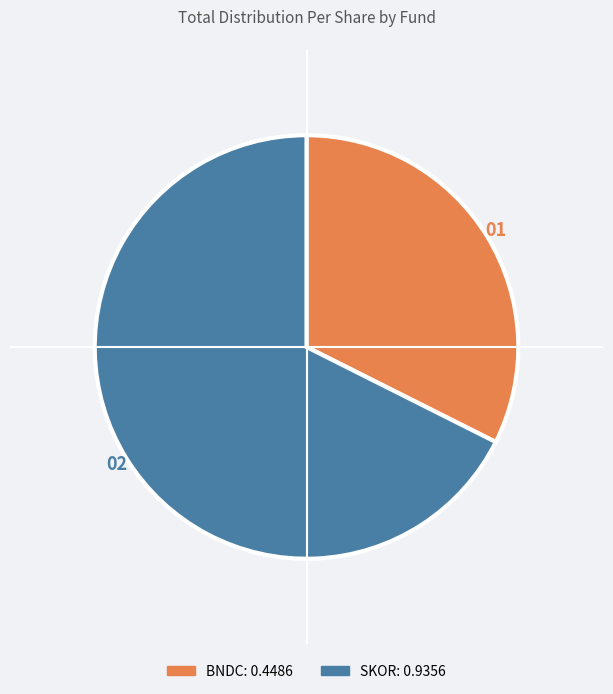

Which has a higher value, SKOR or BNDC?

SKOR